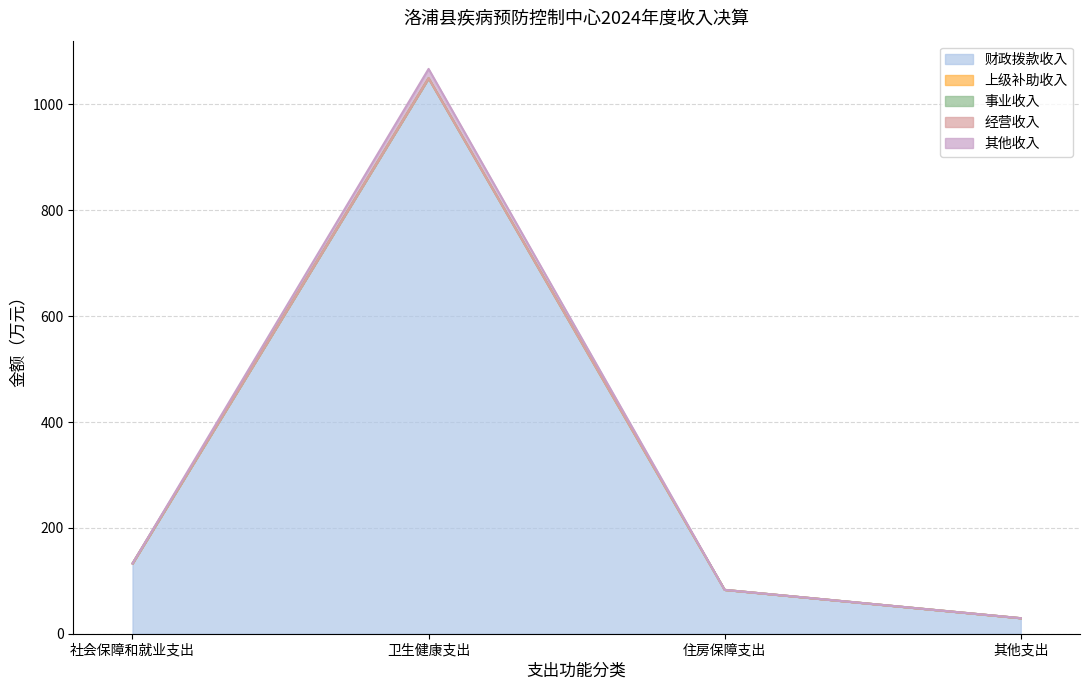

Is it true that 财政拨款收入 equals 227.6 at 社会保障和就业支出?

False